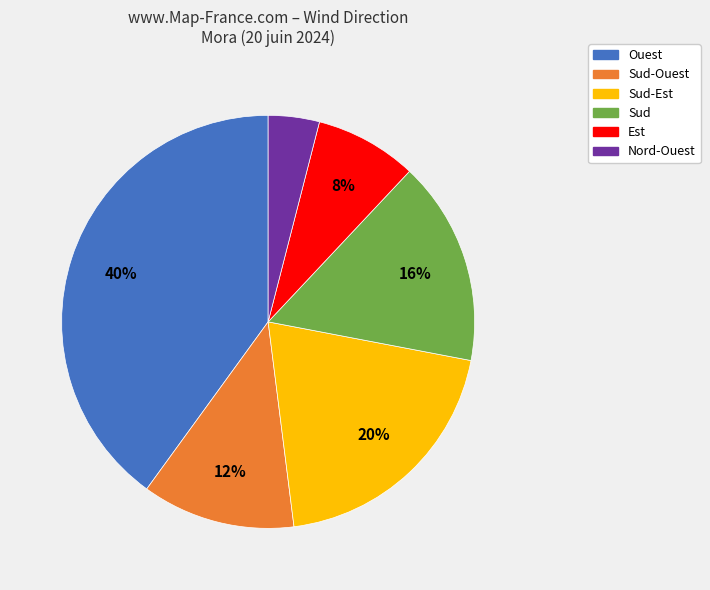

Which has a higher value, Ouest or Sud?

Ouest